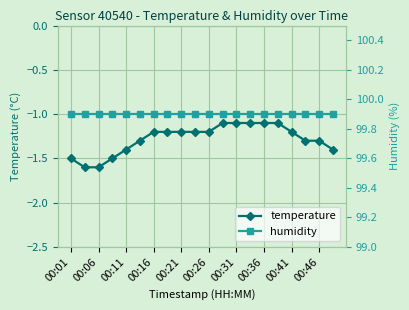

List the series in order of their overall mean, lowest first.

temperature, humidity